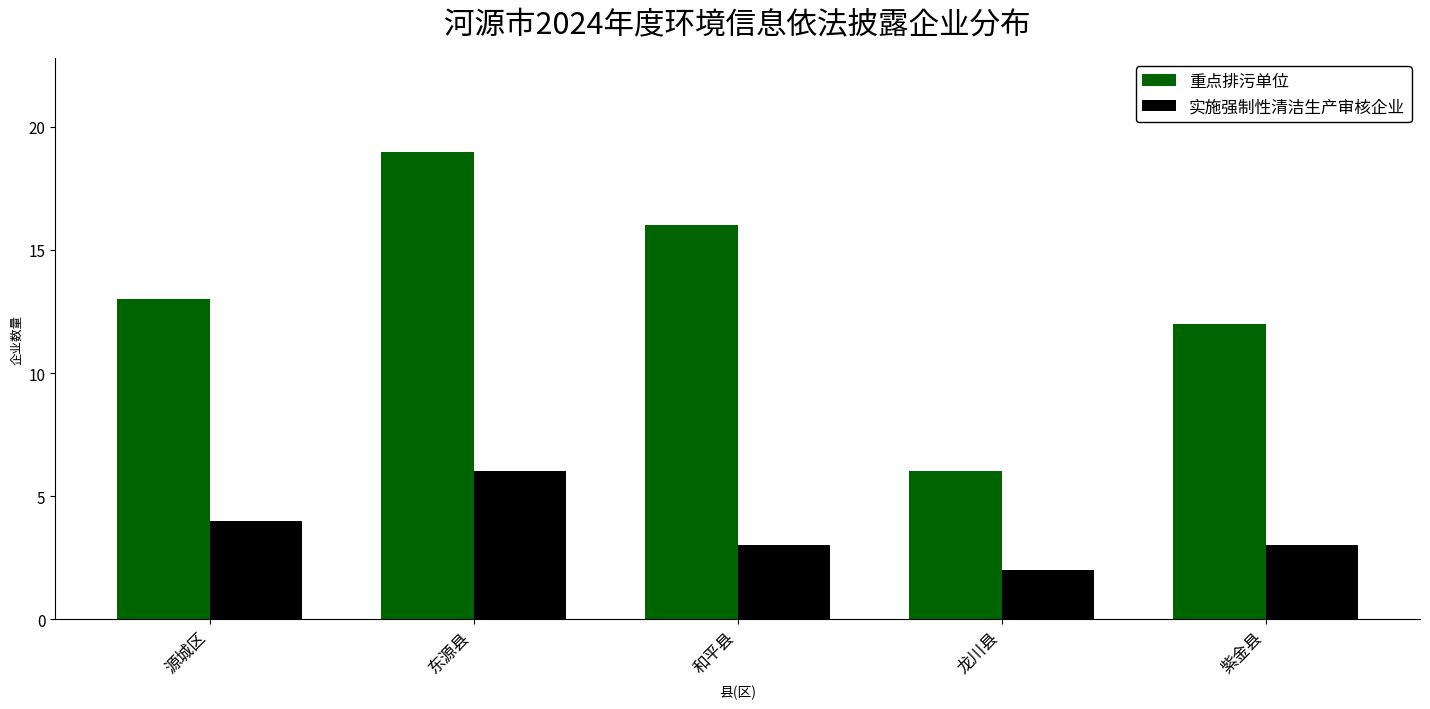

Reading left to right, extract all data points from this chart.

重点排污单位: 13	19	16	6	12
实施强制性清洁生产审核企业: 4	6	3	2	3